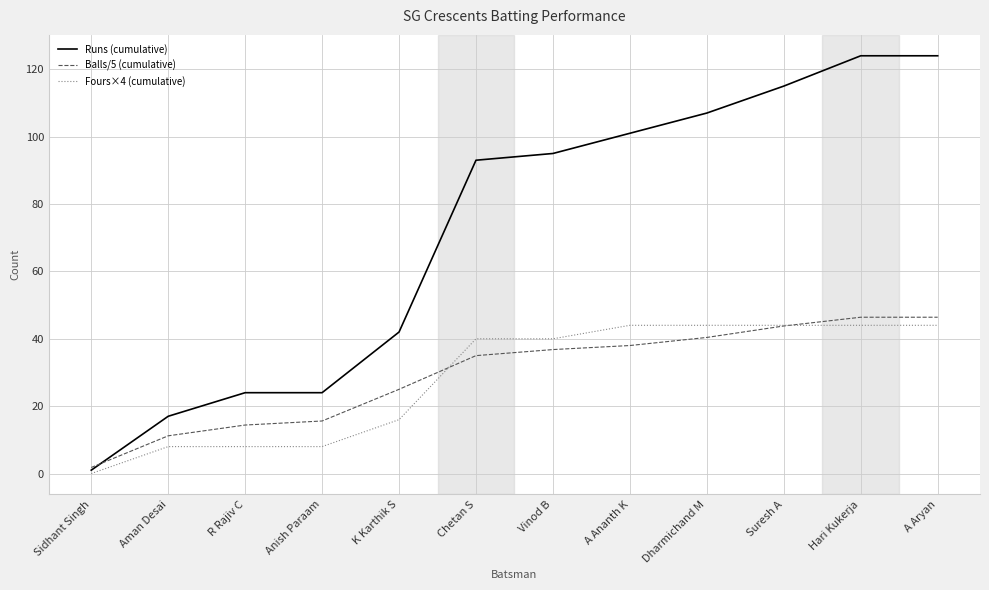

Is the value of Fours×4 (cumulative) at A Aryan greater than the value of Runs (cumulative) at Aman Desai?

Yes